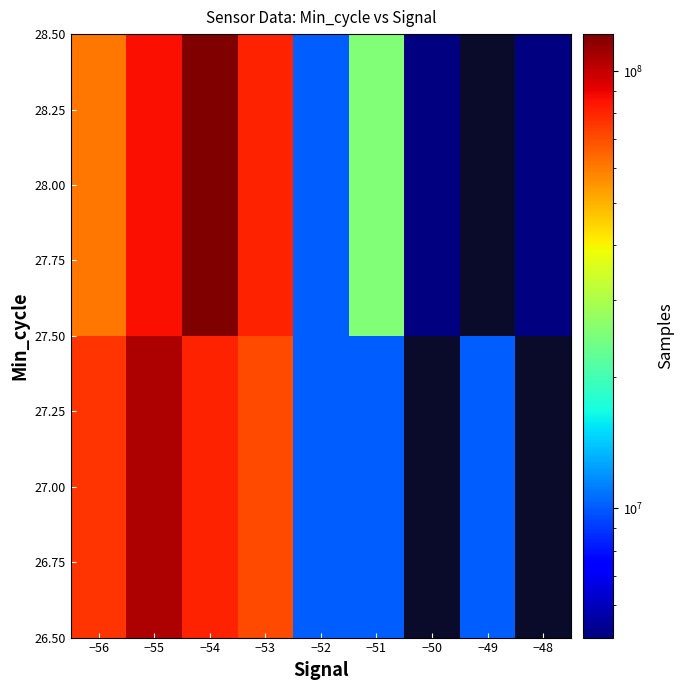

What is the total value across all series at −54?

202584809.0